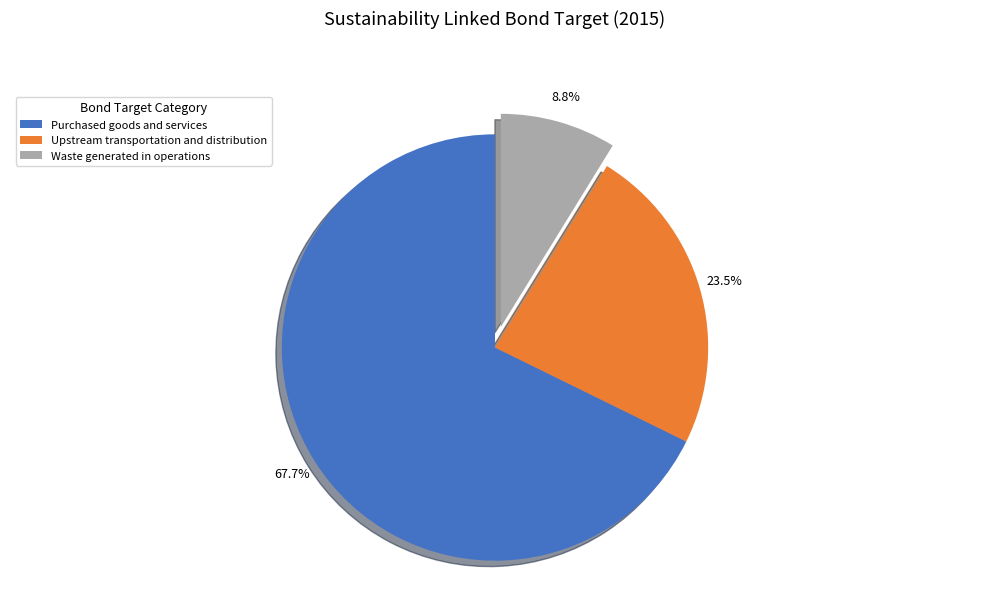

What is the largest slice in the pie chart?

Purchased goods and services